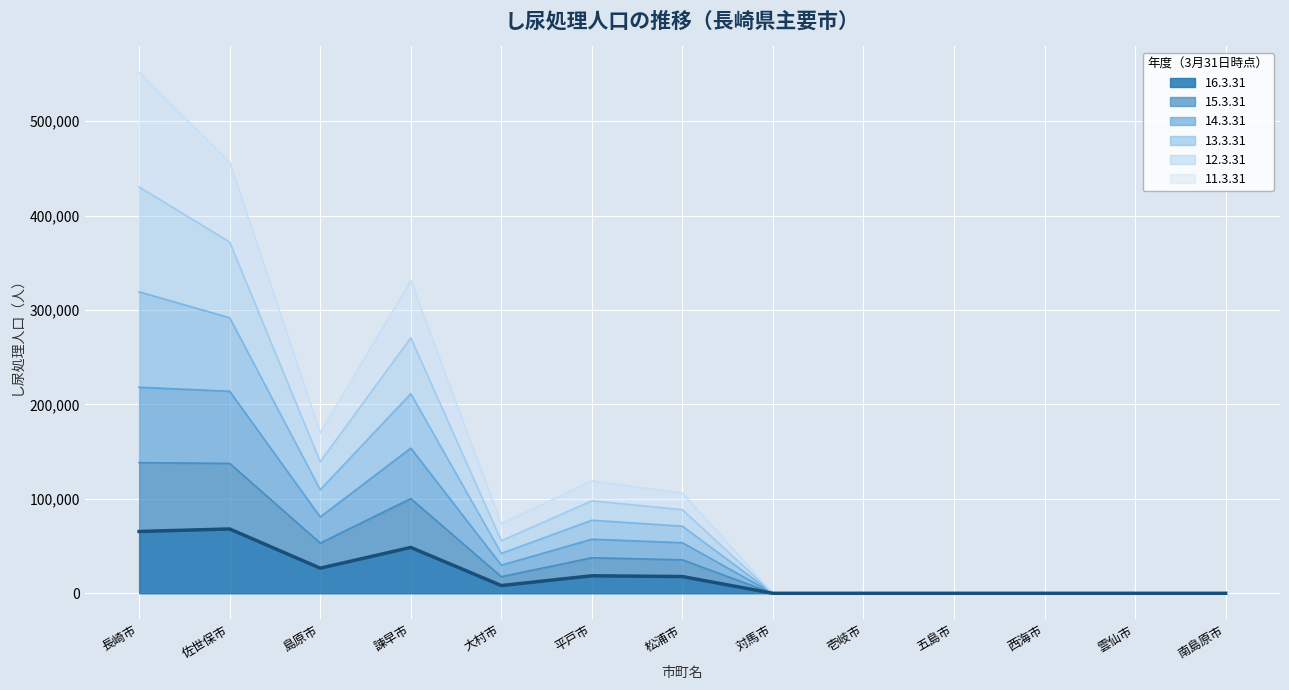

True or false: 15.3.31 and 16.3.31 cross at least once.

False